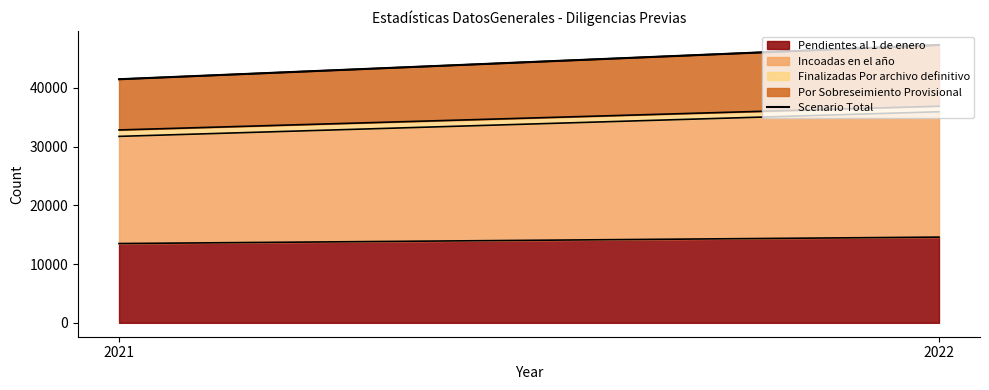

What is the change in value from 2022 to 2021?

-5833